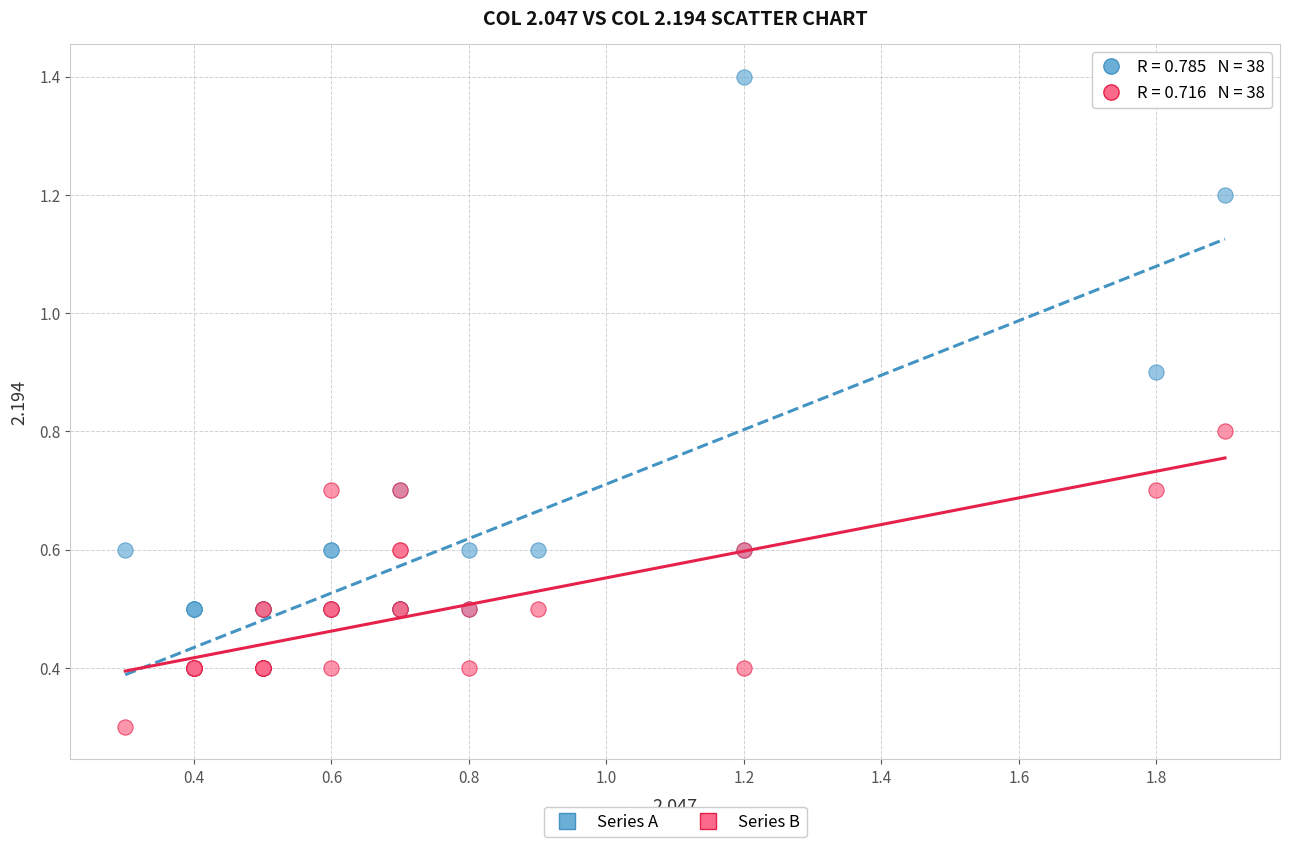

Across all series, what Y value is closest to 0?

0.3